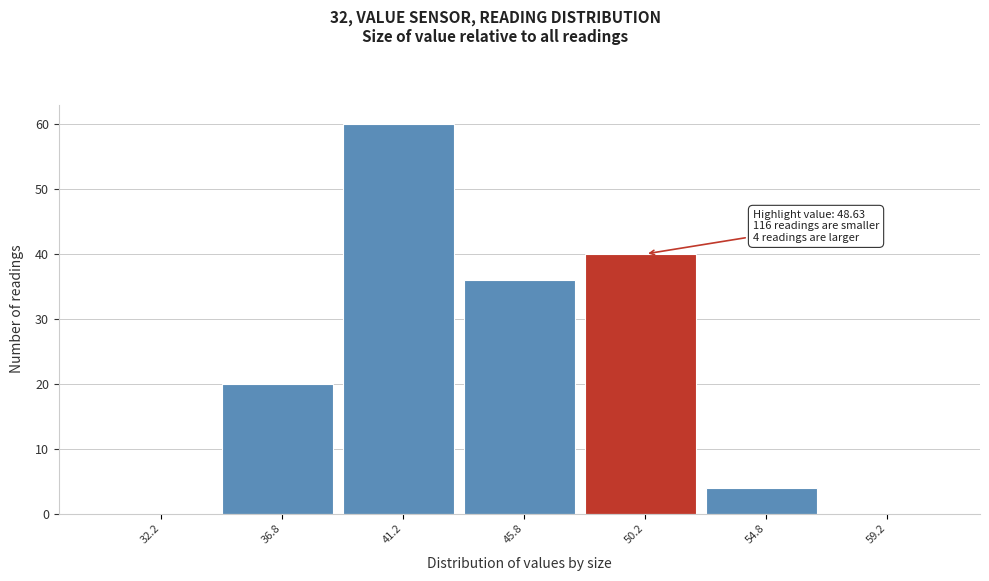

Which range on the x-axis has the tallest bar?

39.0 to 43.5